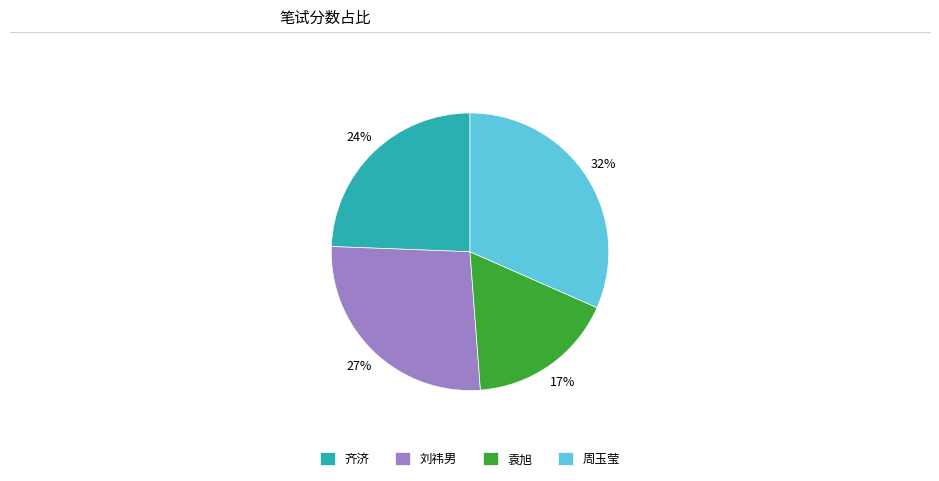

To the nearest percent, what percentage of the pie is 刘祎男?

27%